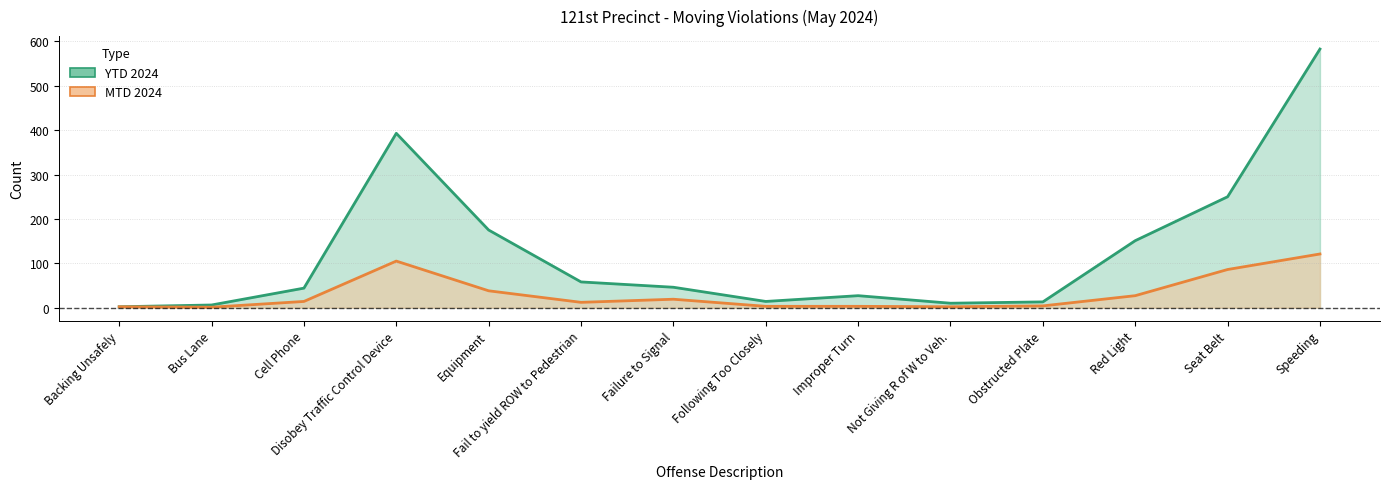

What is the maximum value for YTD 2024?

583